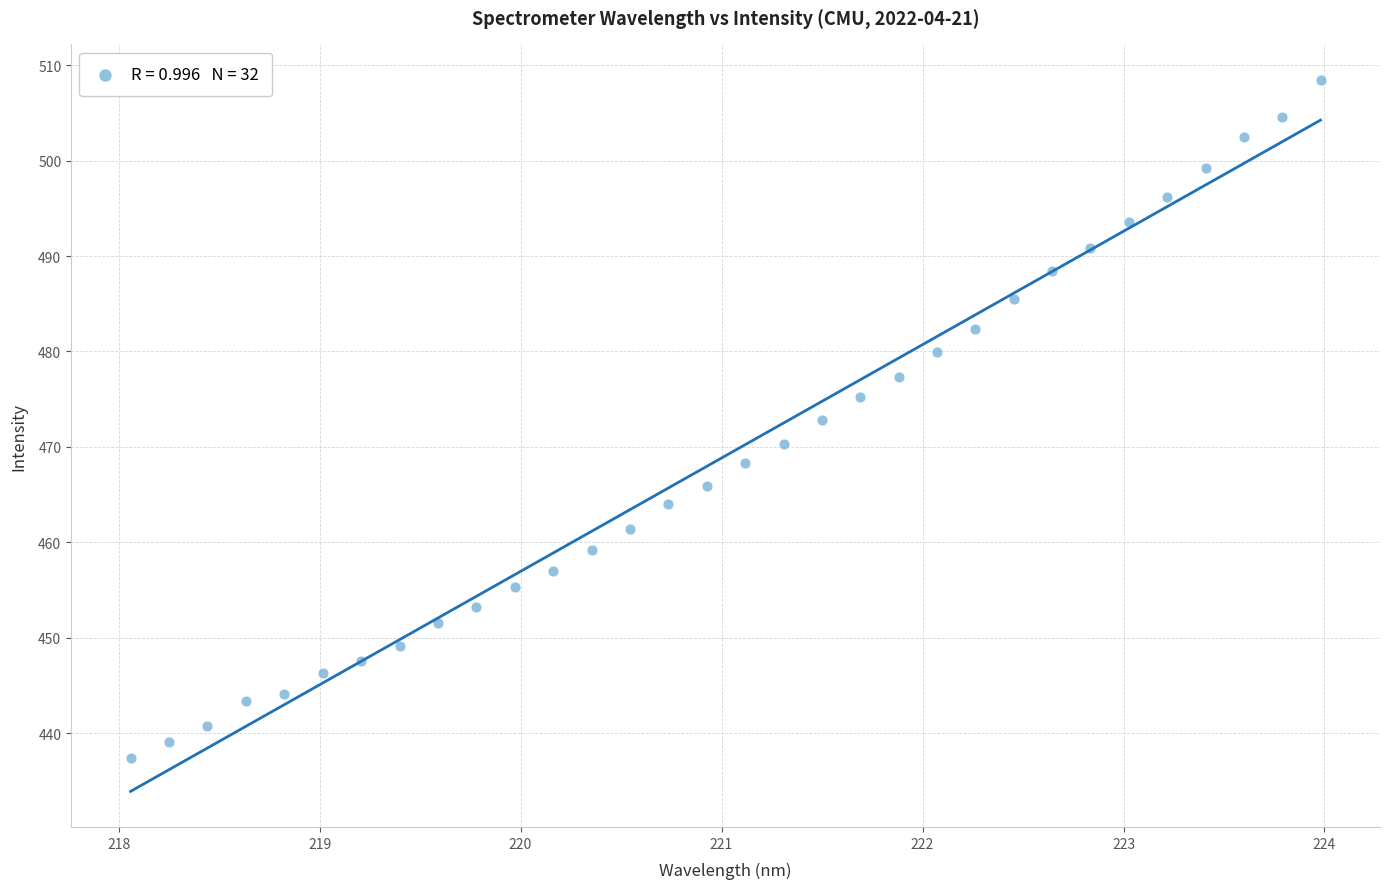

What is the range of Y values (max minus min)?

71.1